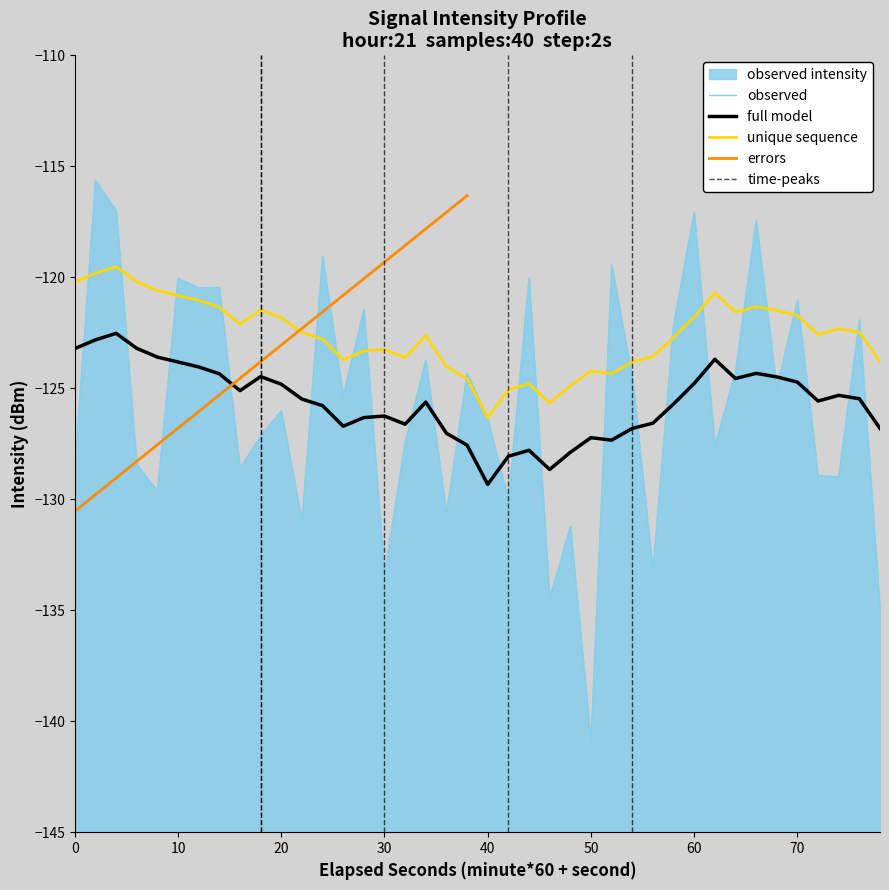

True or false: minute and intensity(dBm) cross at least once.

False